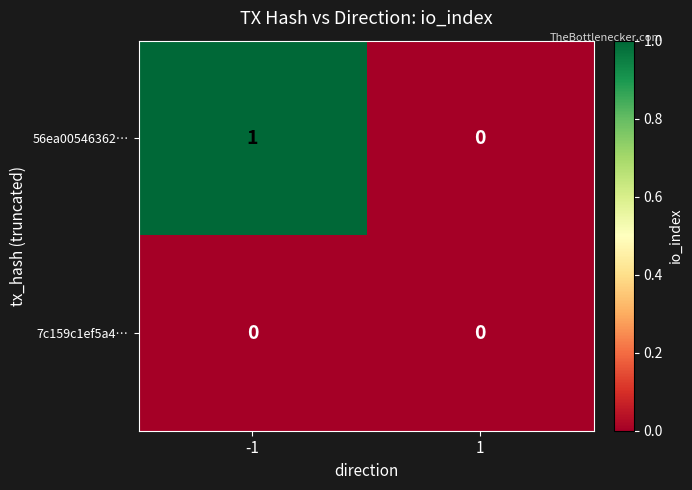

The value of 7c159c1ef5a4… at 1 is 0. True or false?

True